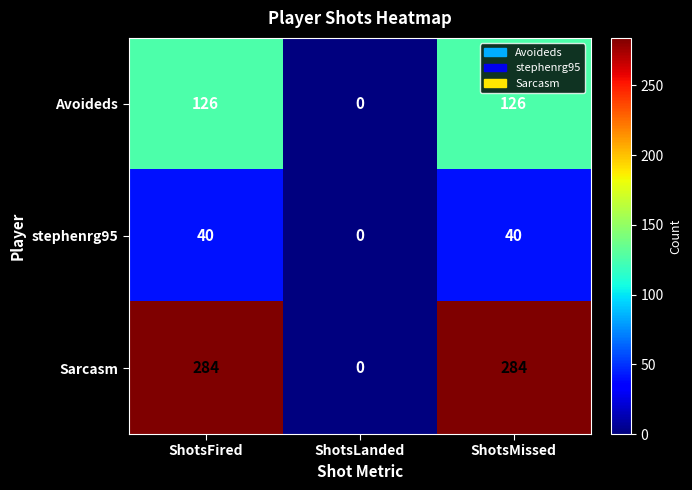

True or false: Sarcasm has a value of 284 at ShotsMissed.

True